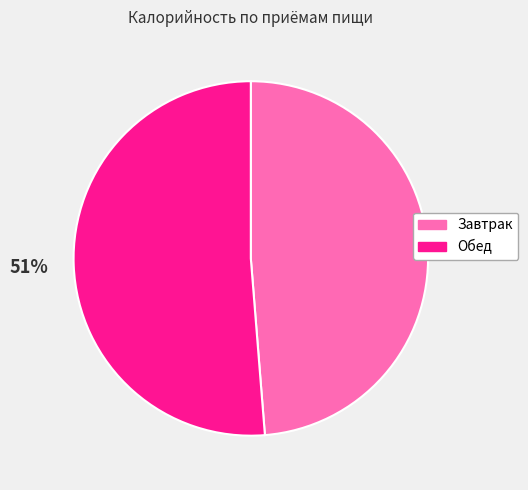

To the nearest percent, what percentage of the pie is Завтрак?

49%